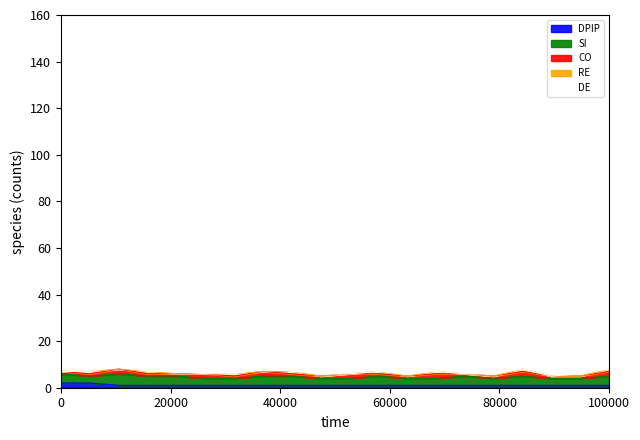

The DPIP series shows 1 at 100000. True or false?

True